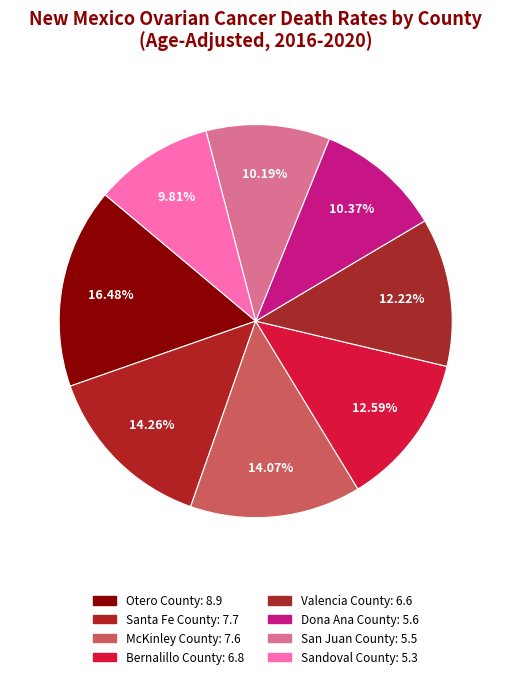

What percentage is NOT represented by McKinley County?

85.9%